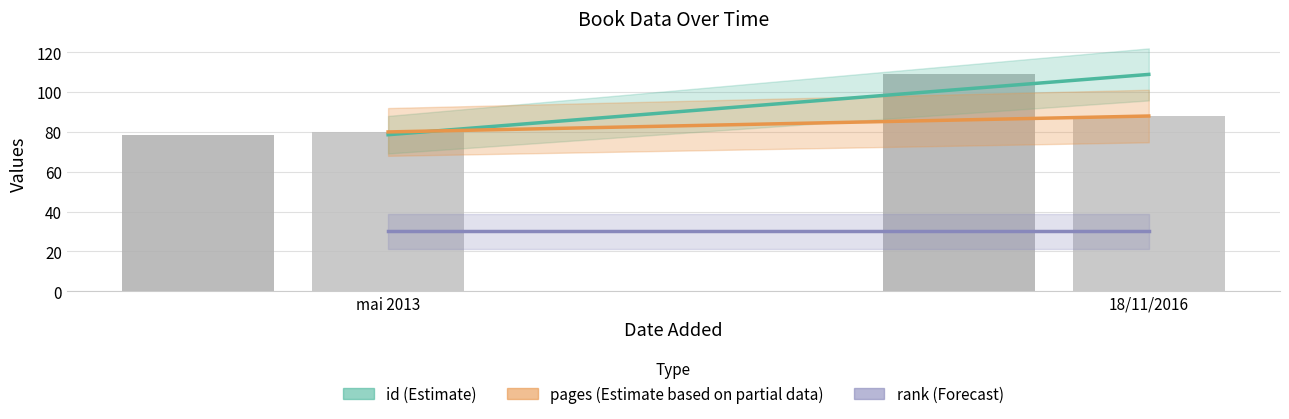

Which series has the largest range (max minus min)?

id centre